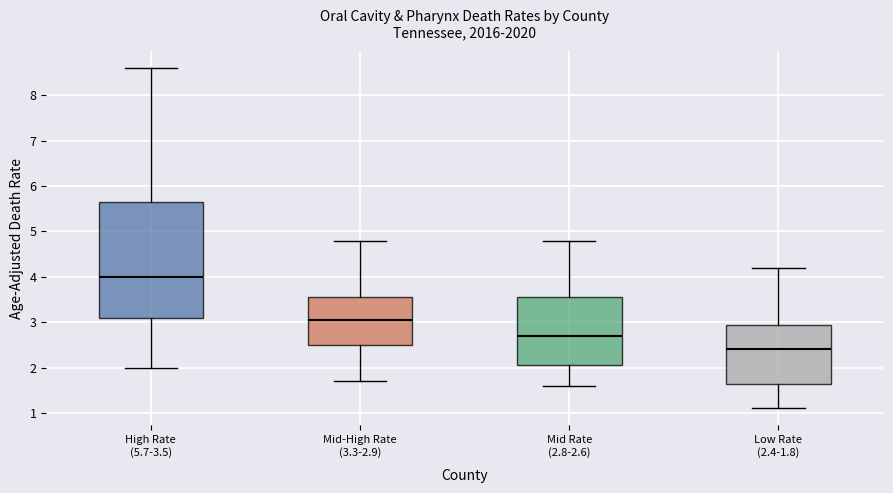

Reading left to right, transcribe this box plot: for each box, give where its median line is, the range the box spans, and where its two whiskers end, as read against the y-axis. The values are not printed on the chart, so give them approximately, as read against the axis.

High Rate (5.7-3.5): median 4.0, box 3.1 to 5.7, whiskers 2.0 to 8.6
Mid-High Rate (3.3-2.9): median 3.1, box 2.5 to 3.6, whiskers 1.7 to 4.8
Mid Rate (2.8-2.6): median 2.7, box 2.1 to 3.6, whiskers 1.6 to 4.8
Low Rate (2.4-1.8): median 2.4, box 1.7 to 3.0, whiskers 1.1 to 4.2